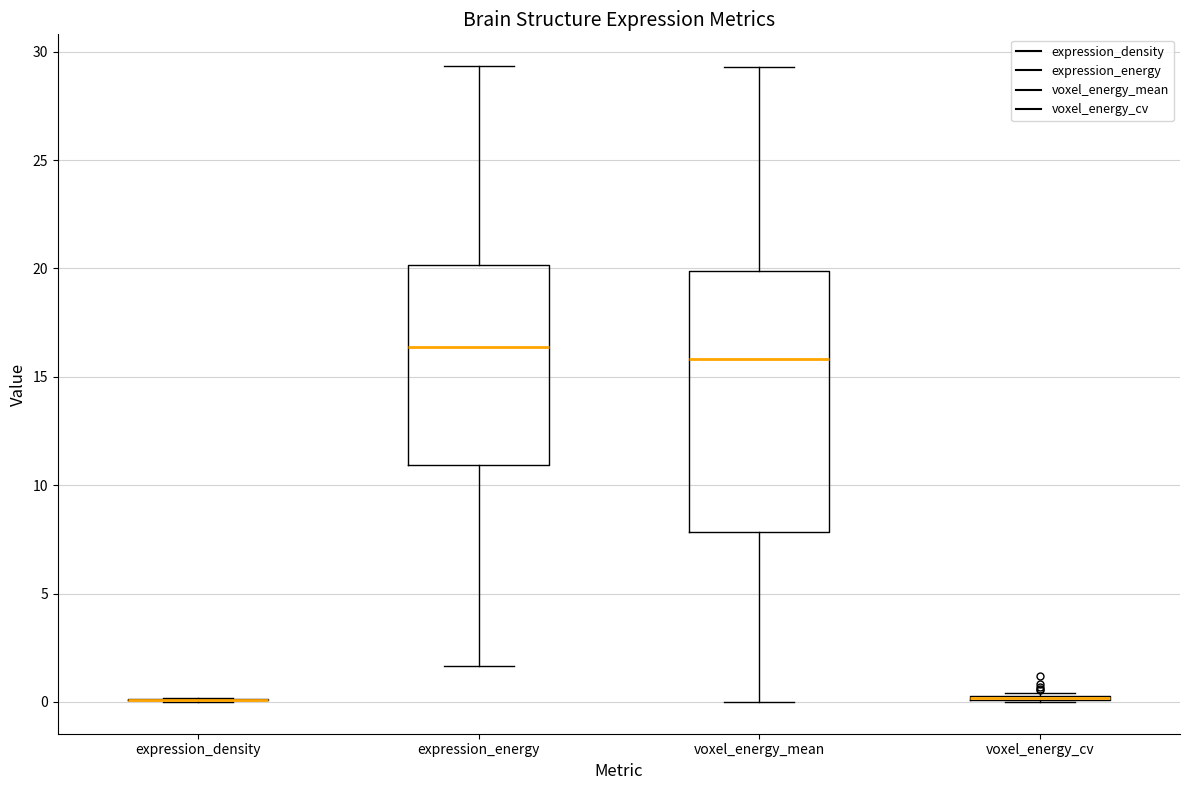

Reading left to right, read every box against the y-axis: the position of its median line, the range the box covers, and the ends of its whiskers. The values are not printed on the chart, so give them approximately, as read against the axis.

expression_density: box collapsed to a line at 0.0, whiskers 0.0 to 0.0
expression_energy: median 16.5, box 11.0 to 20.0, whiskers 1.5 to 29.5
voxel_energy_mean: median 16.0, box 8.0 to 20.0, whiskers 0.0 to 29.5
voxel_energy_cv: box collapsed to a line at 0.0, whiskers 0.0 to 0.5